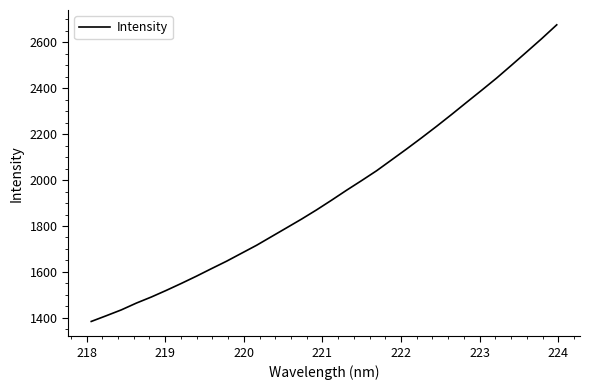

How many values are below 1912?

16